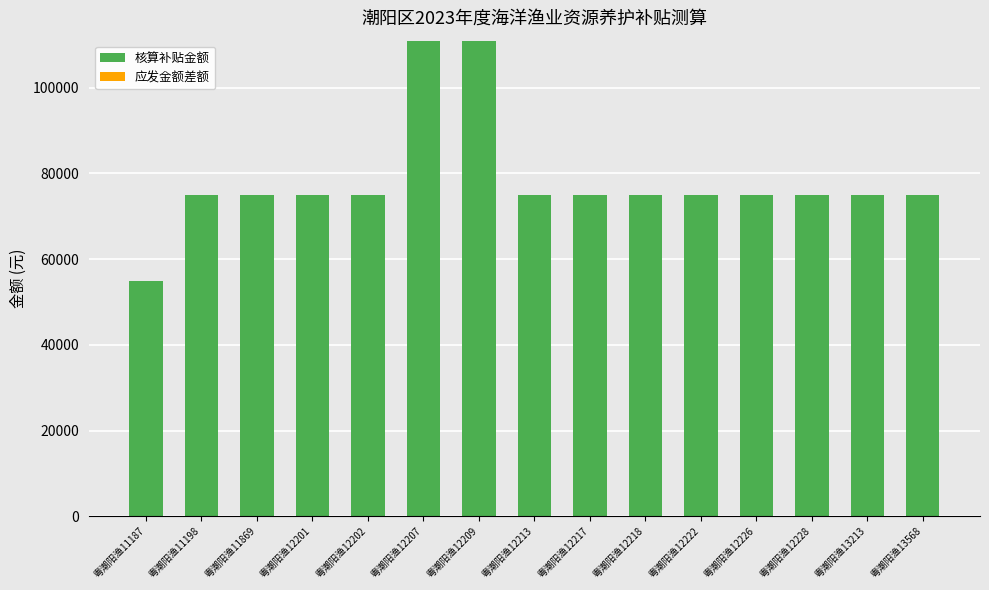

How many series are shown in this chart?

1